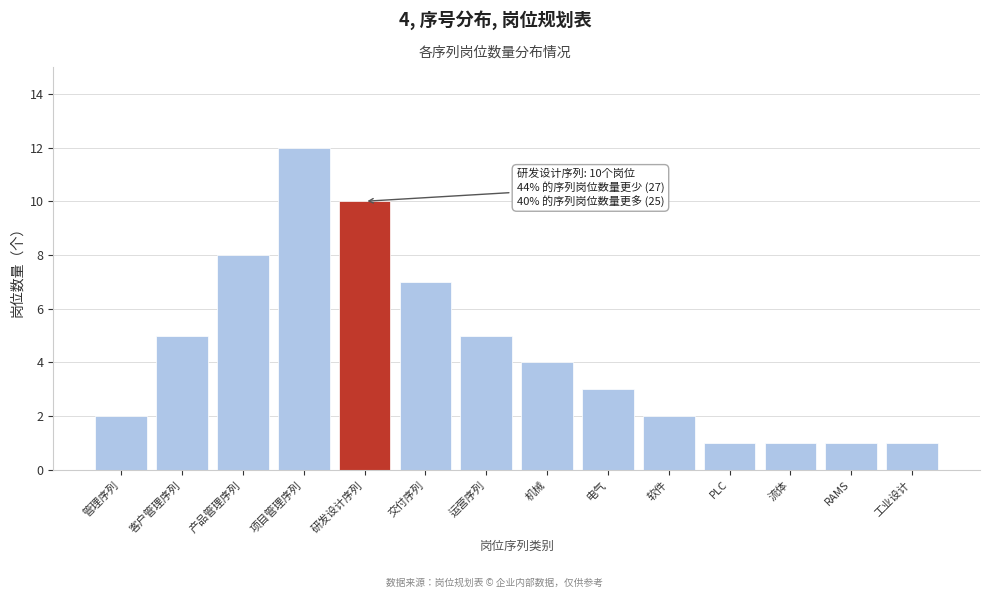

Reading left to right, extract all data points from this chart.

管理序列=2	客户管理序列=5	产品管理序列=8	项目管理序列=12	研发设计序列=10	交付序列=7	运营序列=5	机械=4	电气=3	软件=2	PLC=1	流体=1	RAMS=1	工业设计=1